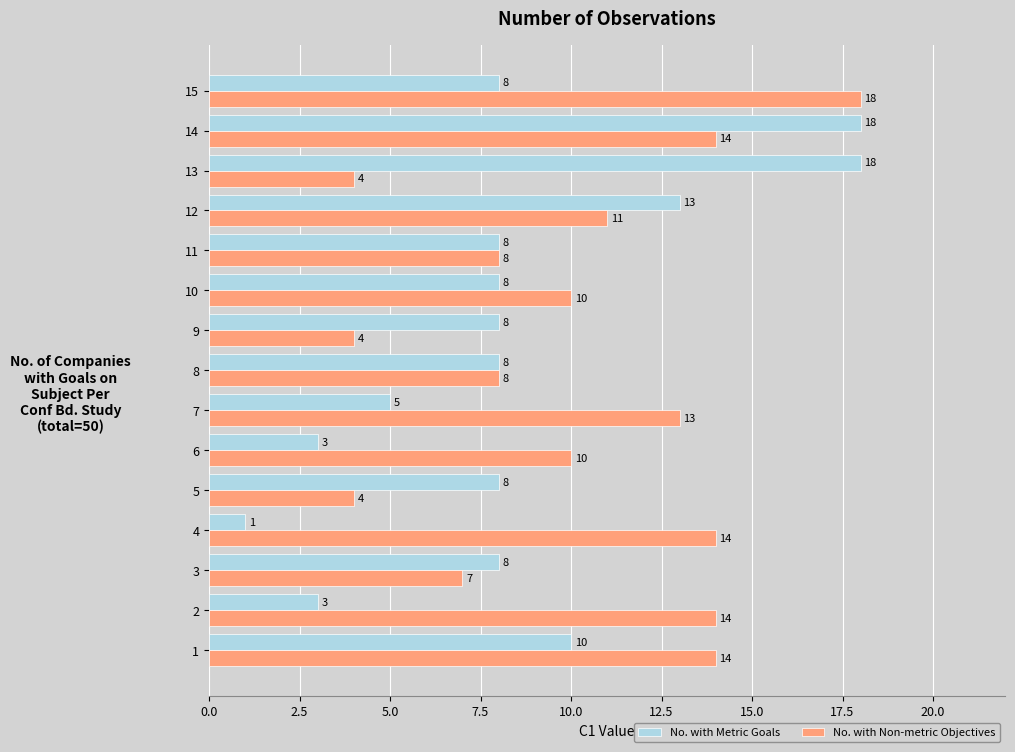

Count the number of data series in this chart.

2